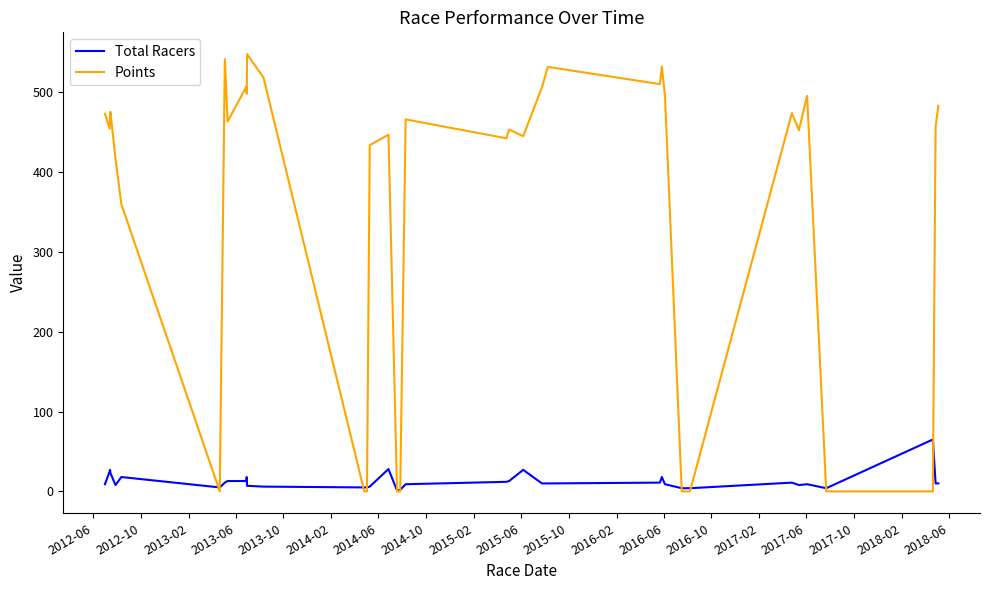

Which series has the largest range (max minus min)?

Points